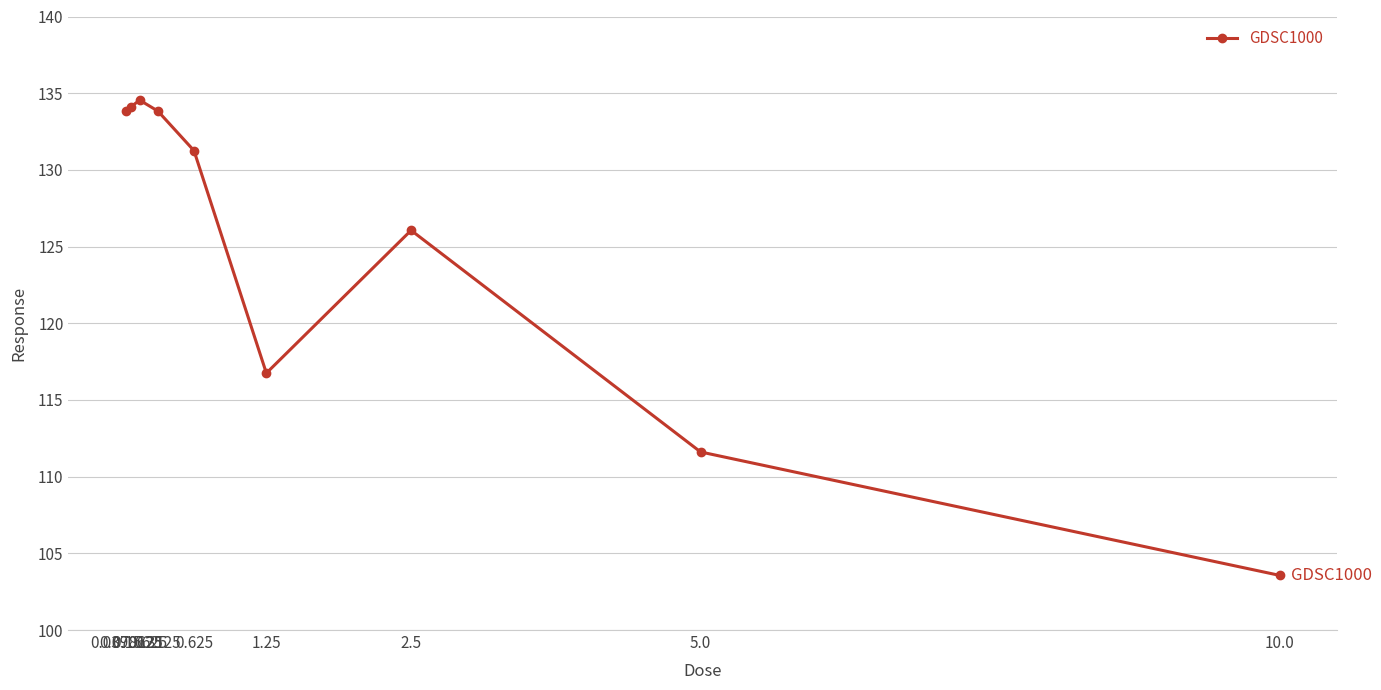

How many data points are above 131?

5